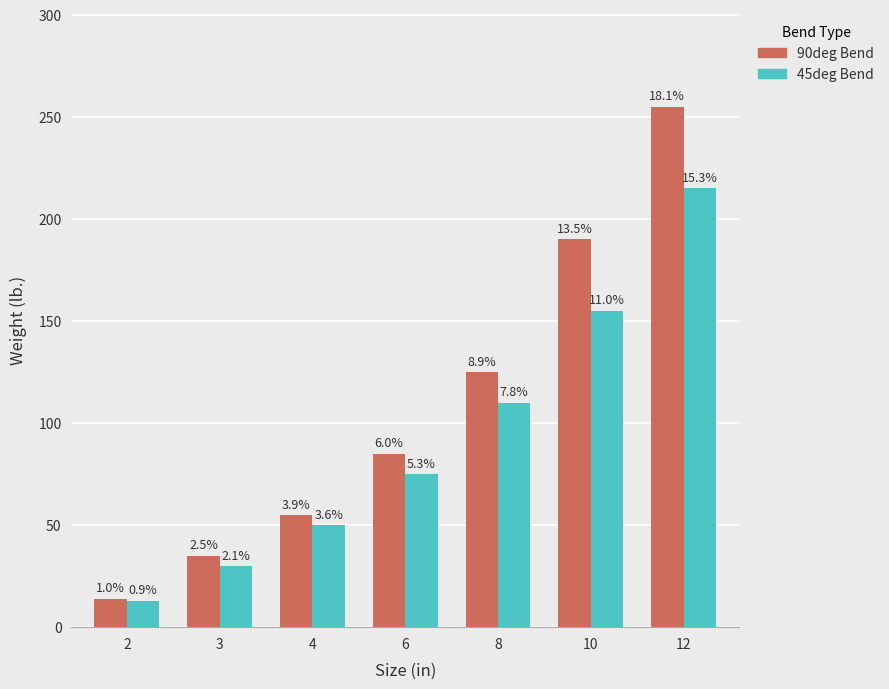

Are the bars grouped side by side (vs. stacked)?

Yes